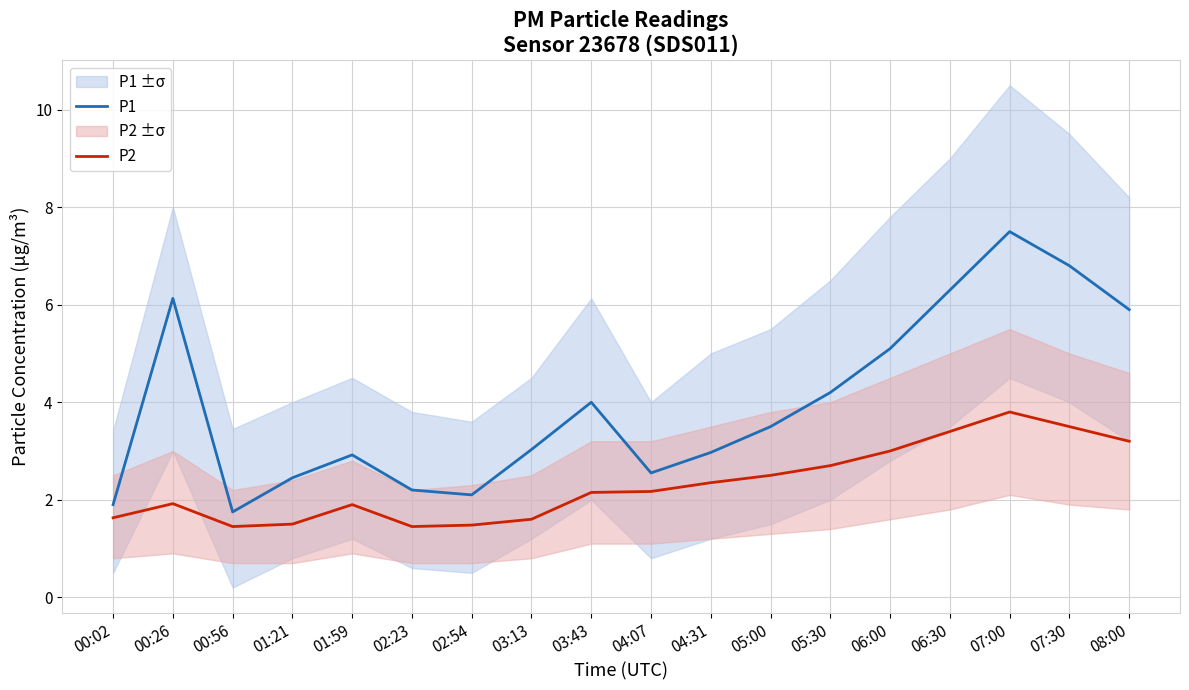

Rank the series by their average value, from lowest to highest.

P2, P1